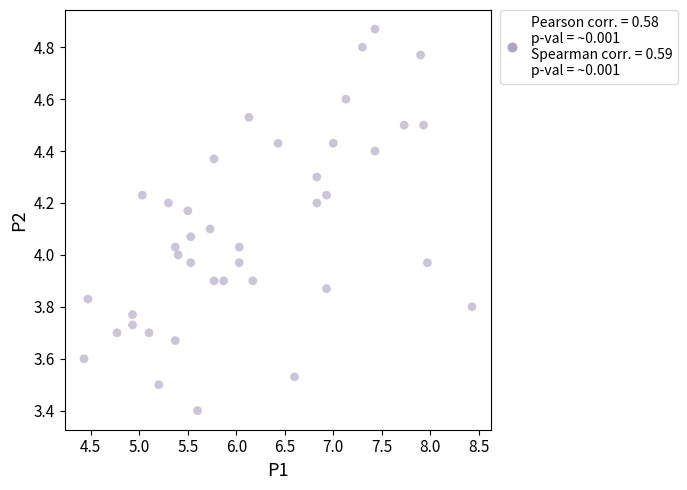

What is the range of Y values (max minus min)?

1.5